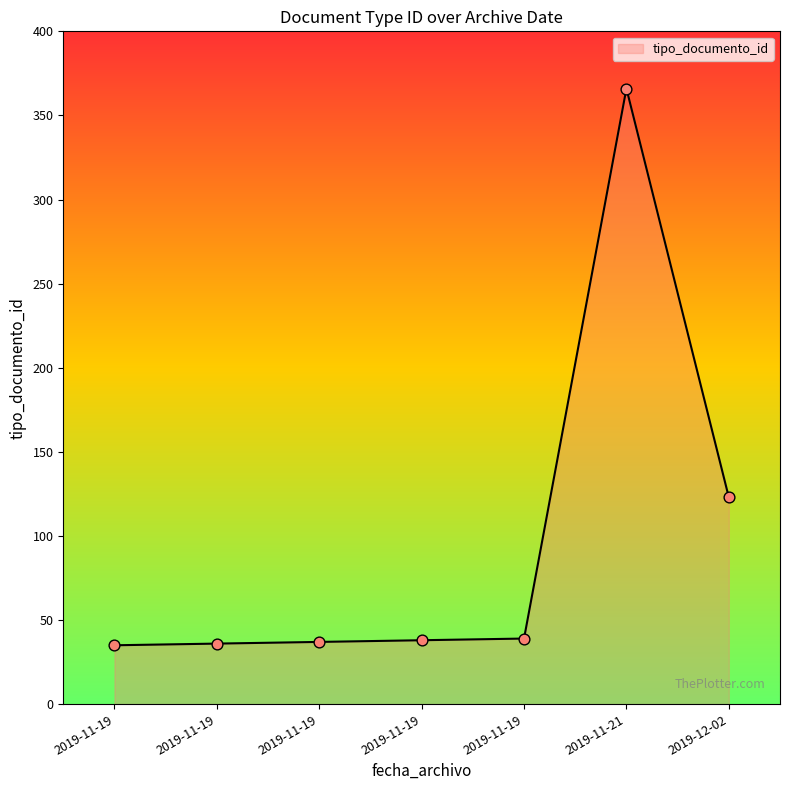

What is the ratio of the value at 2019-11-19 to the value at 2019-11-19?

0.9